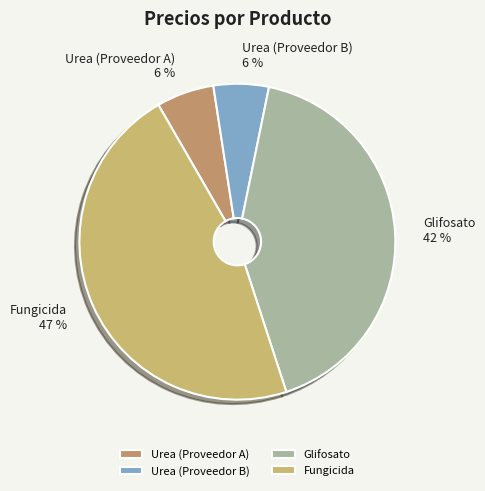

Which has a higher value, Glifosato or Fungicida?

Fungicida